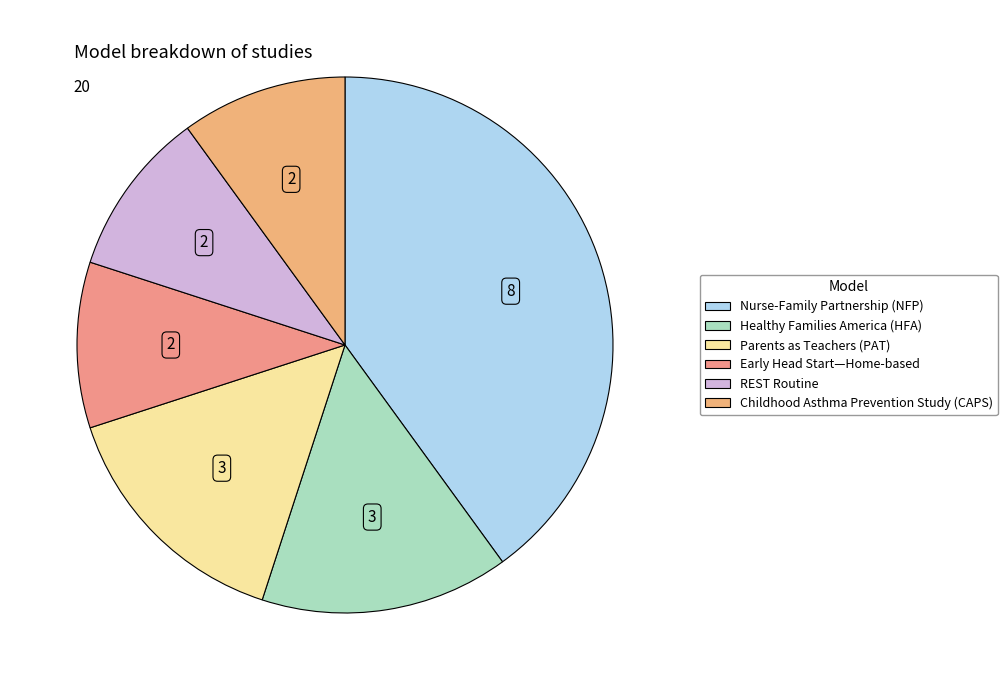

How many segments does this pie chart have?

6